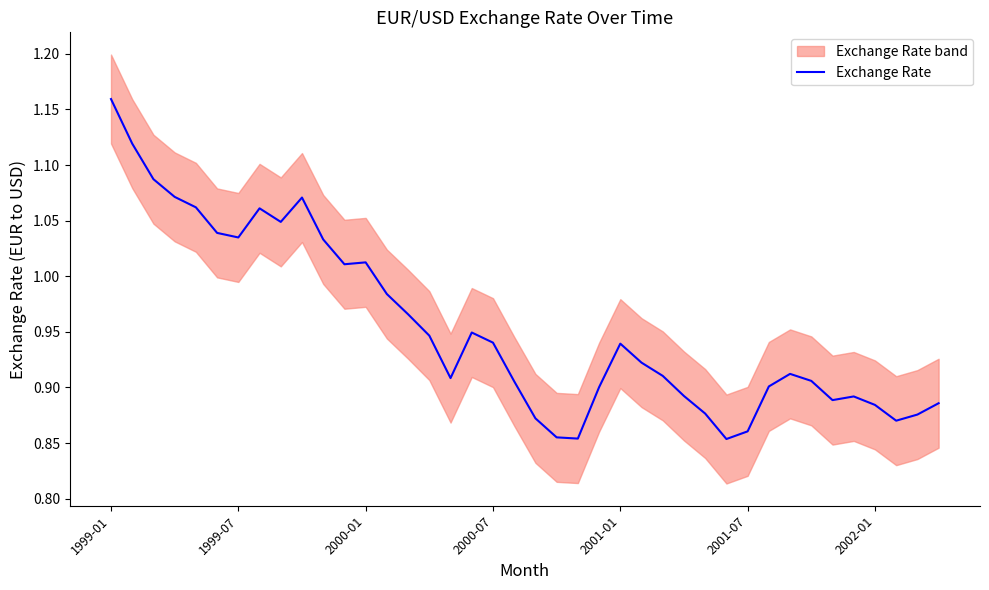

What is the difference between the maximum and minimum values?

0.3